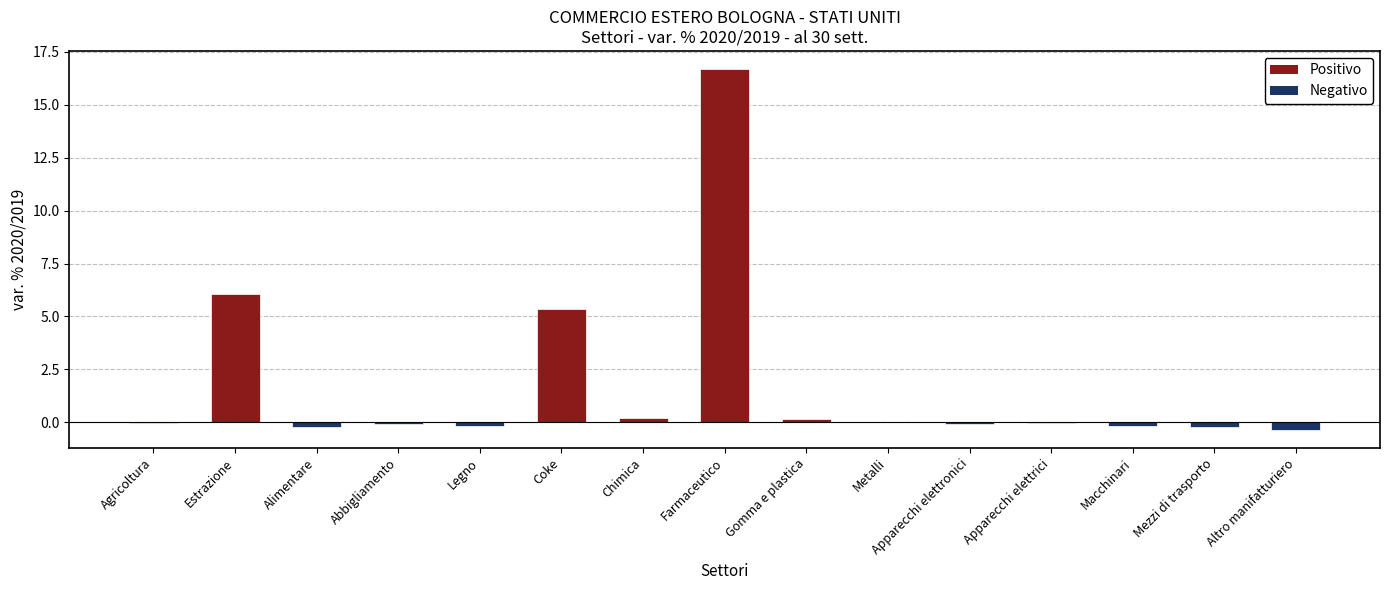

Read the value at Apparecchi elettronici.

-0.1